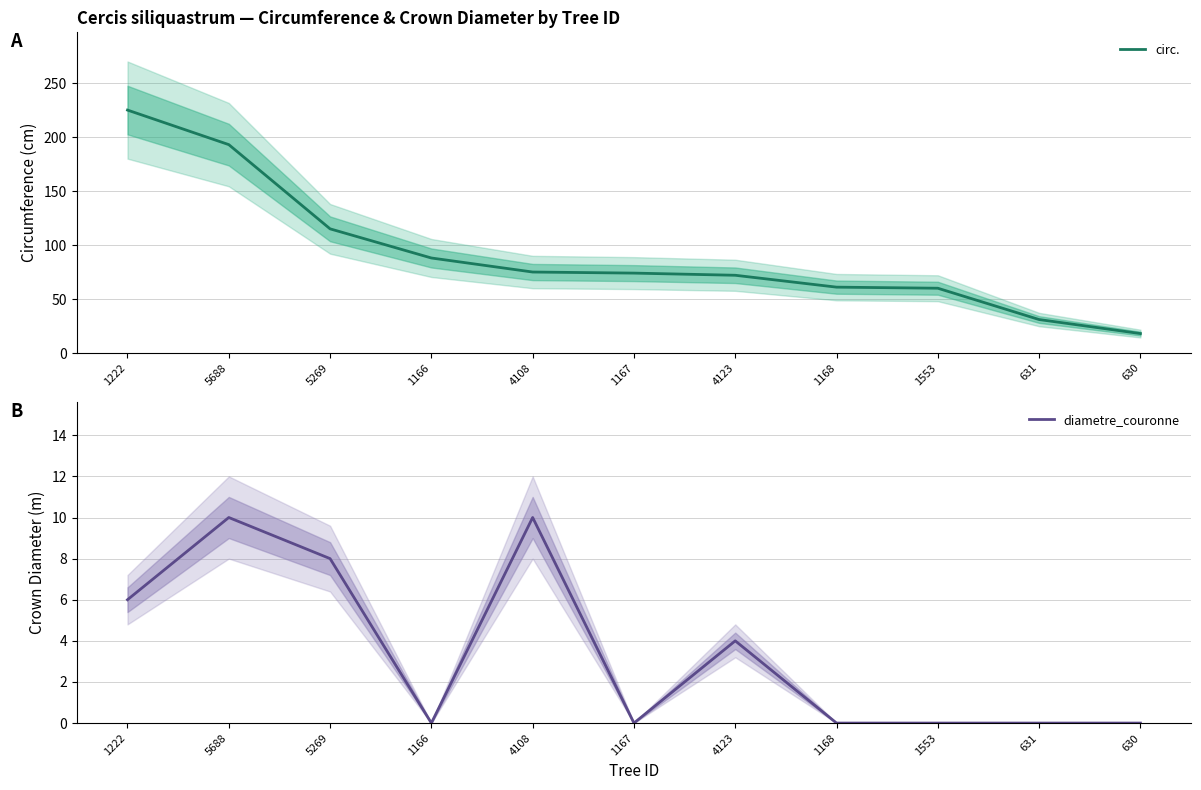

The diametre_couronne series shows 0 at 1168. True or false?

True